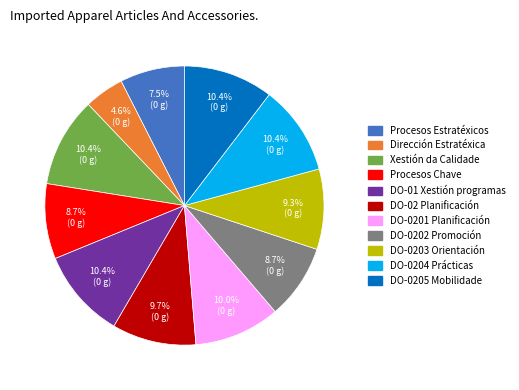

What percentage do DO-0205 Mobilidade and DO-0203 Orientación together represent?

19.7%